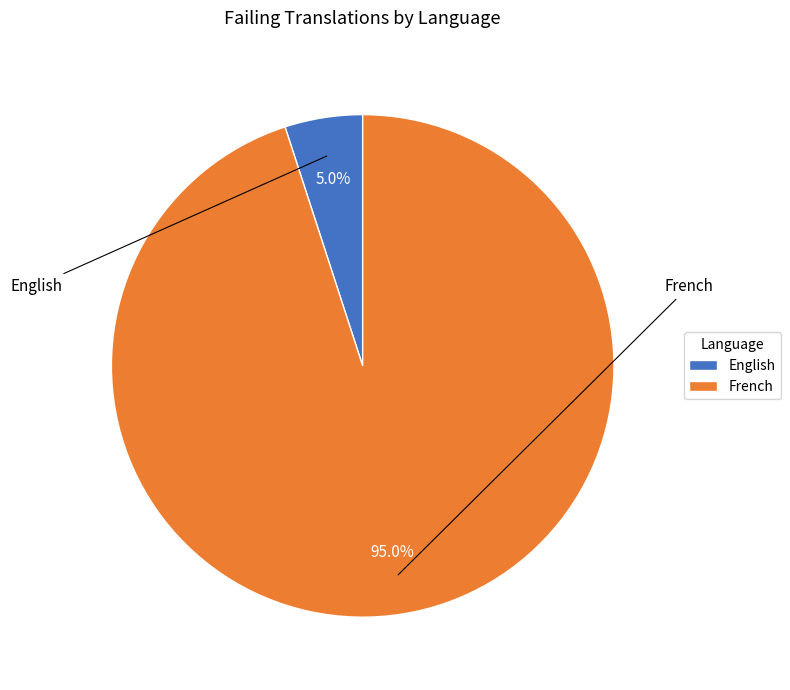

Is there a majority slice in this chart?

Yes